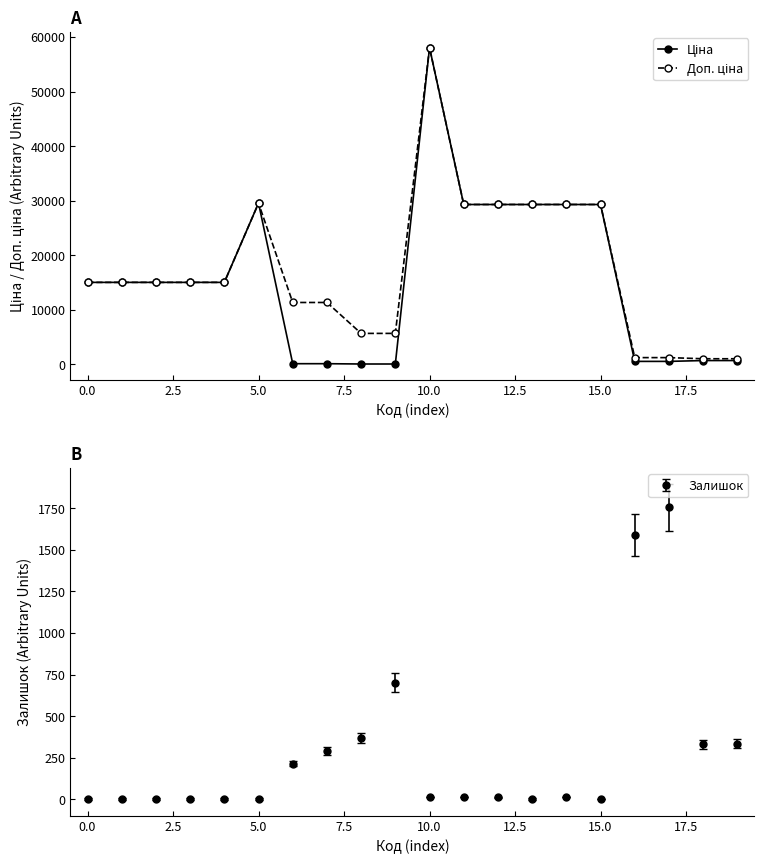

List the series in order of their overall mean, lowest first.

Ціна, Доп. ціна